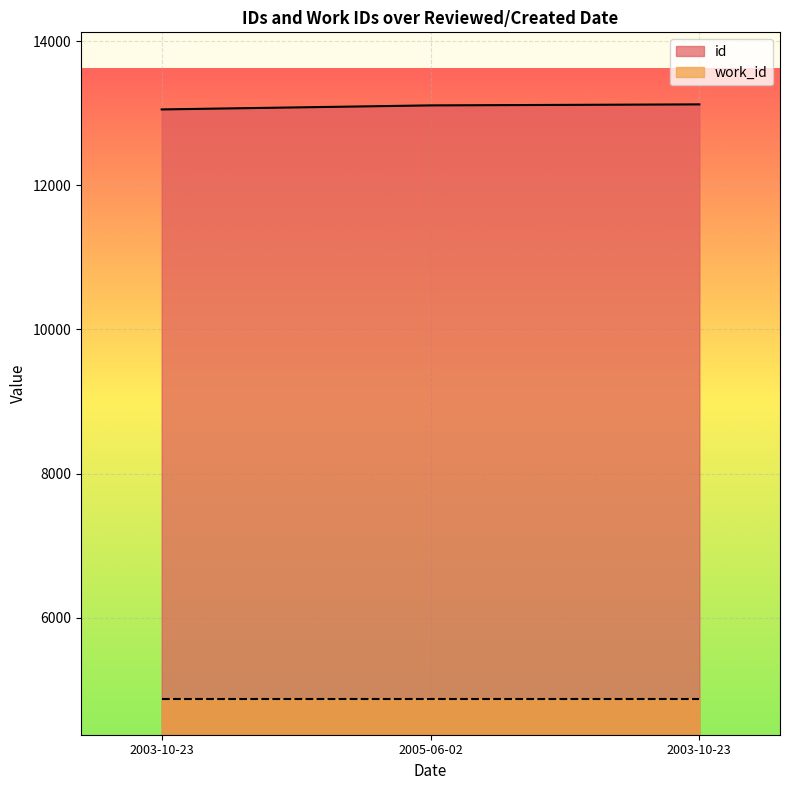

Does the chart display data point markers on the line(s)?

No